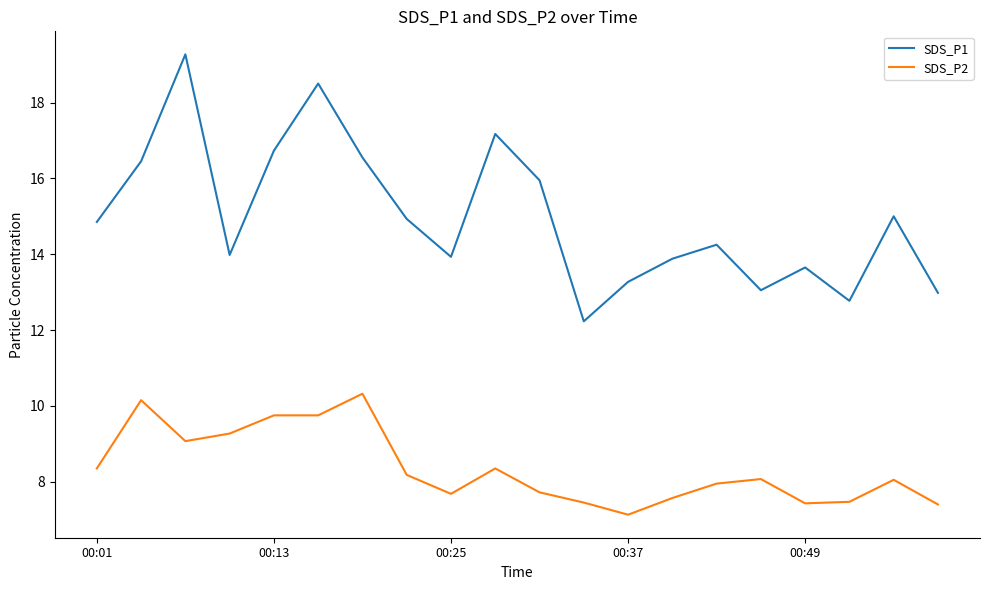

How many lines are shown in the chart?

2